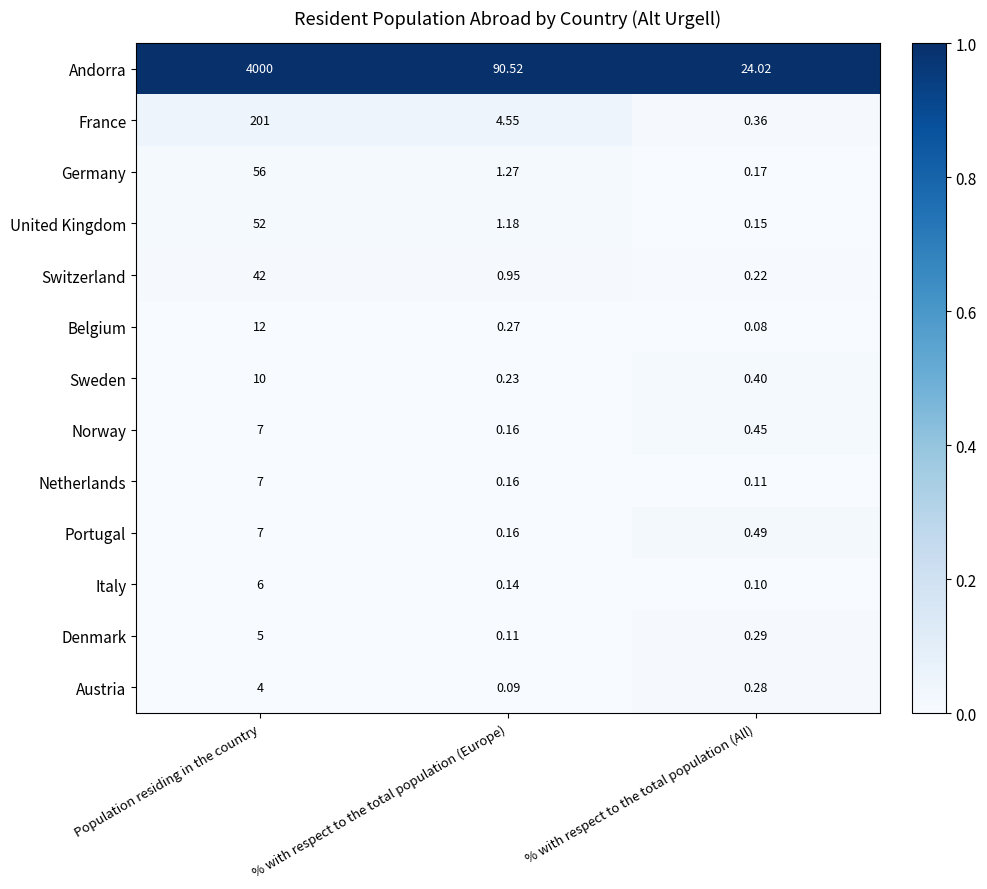

At which category is the sum across all series the highest?

Population residing in the country